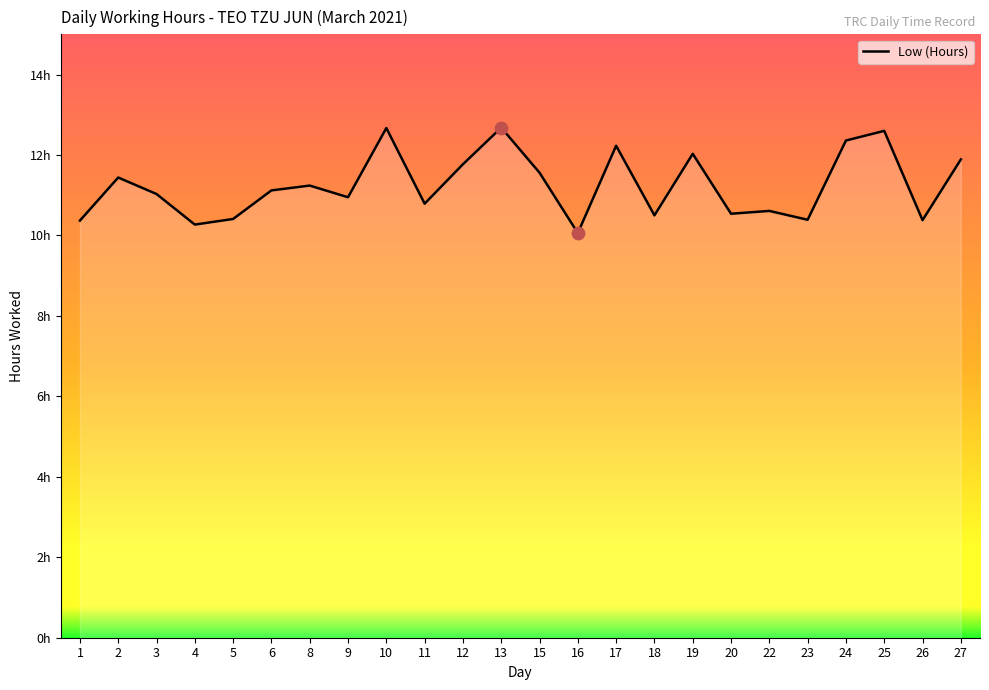

Approximately how many times larger is the value at 6 compared to 2?

1.0